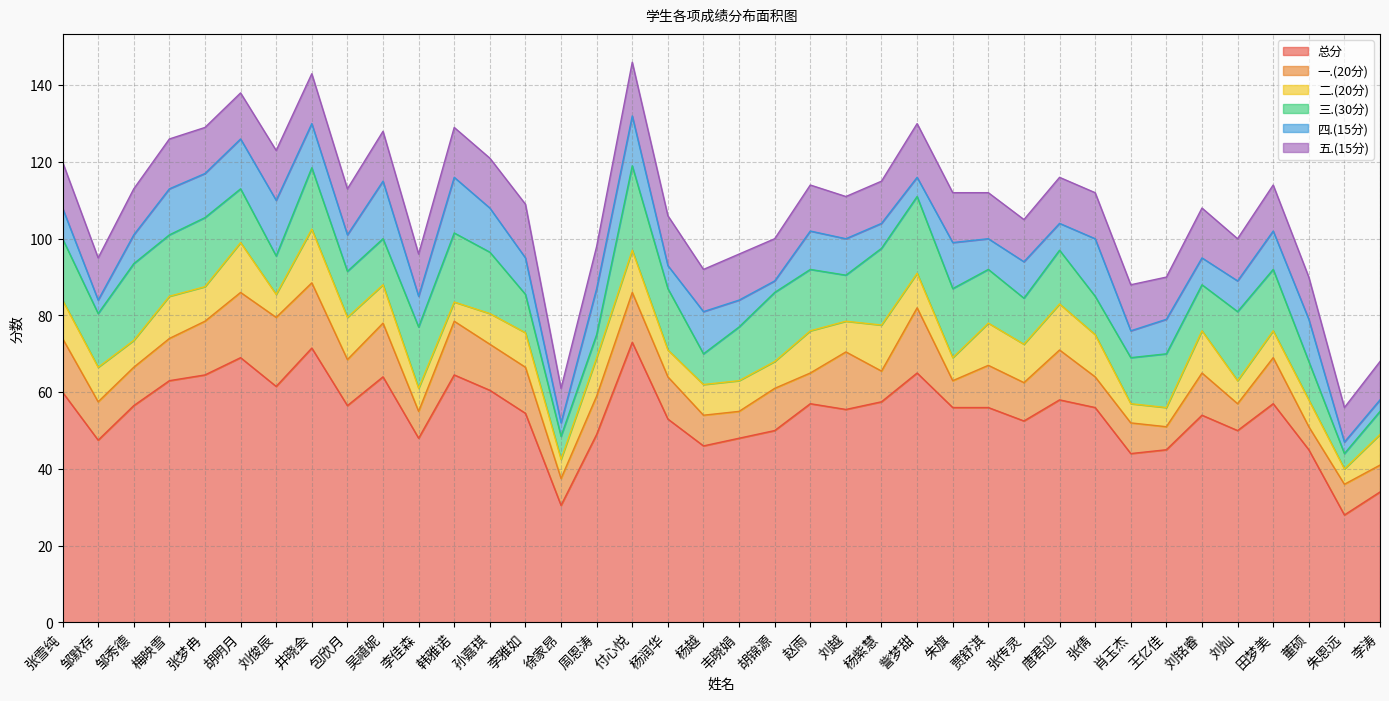

Which series ends up on top after the final intersection of 二.(20分) and 四.(15分)?

二.(20分)